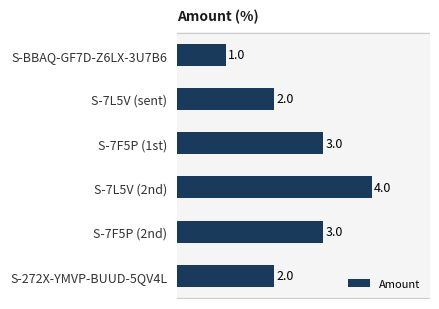

What is the smallest value displayed?

1